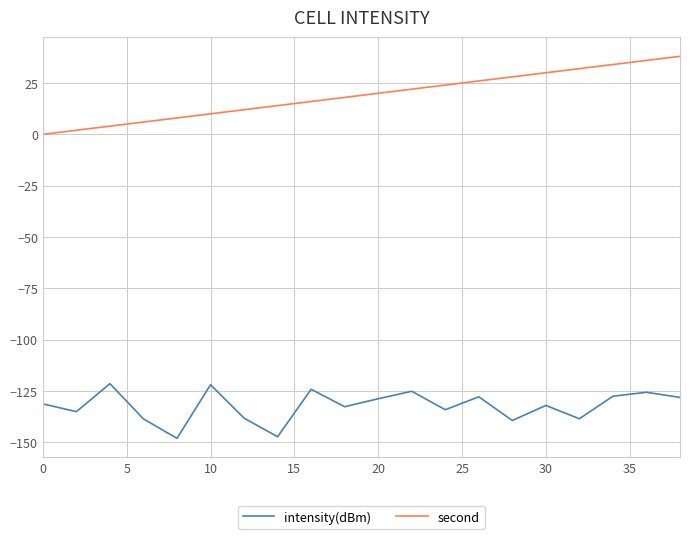

Which series has the largest range (max minus min)?

second